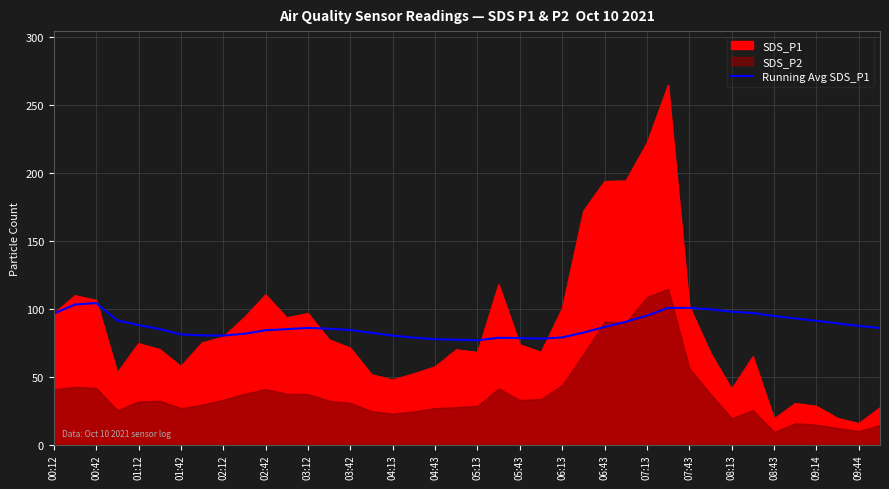

The value of SDS_P1 at 09:14 is 40.5. True or false?

False